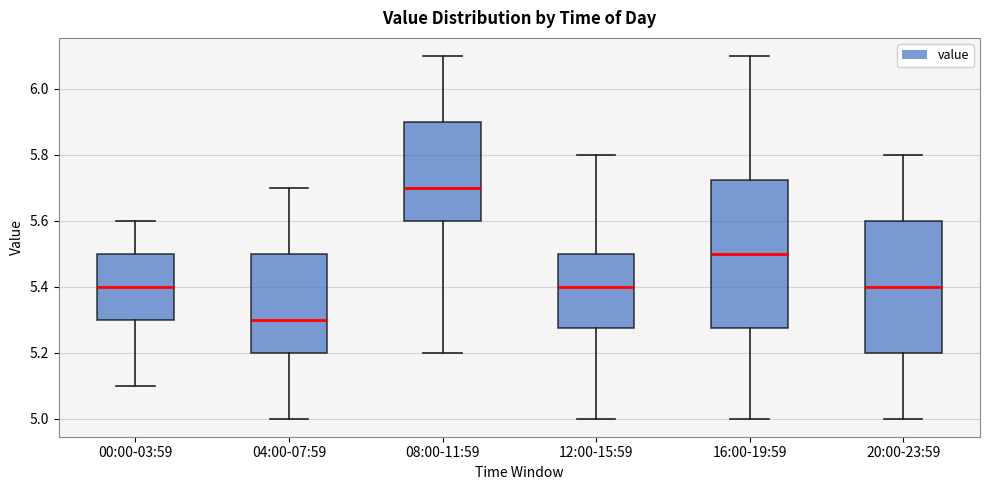

Which box's median line is the highest?

08:00-11:59